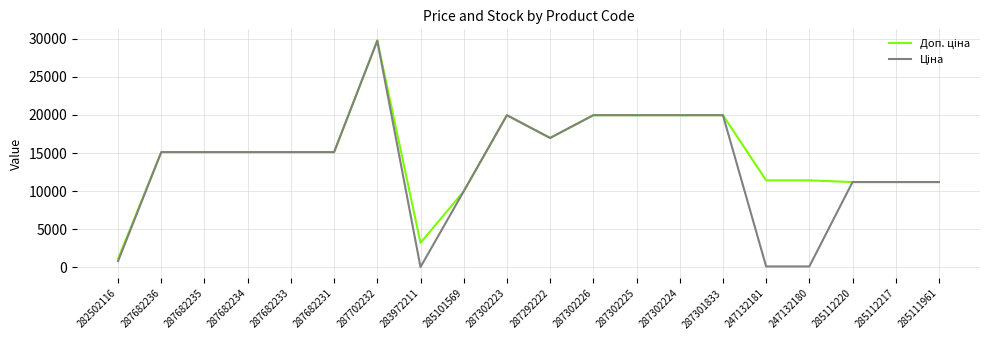

Which category has the highest value across all series?

287702232